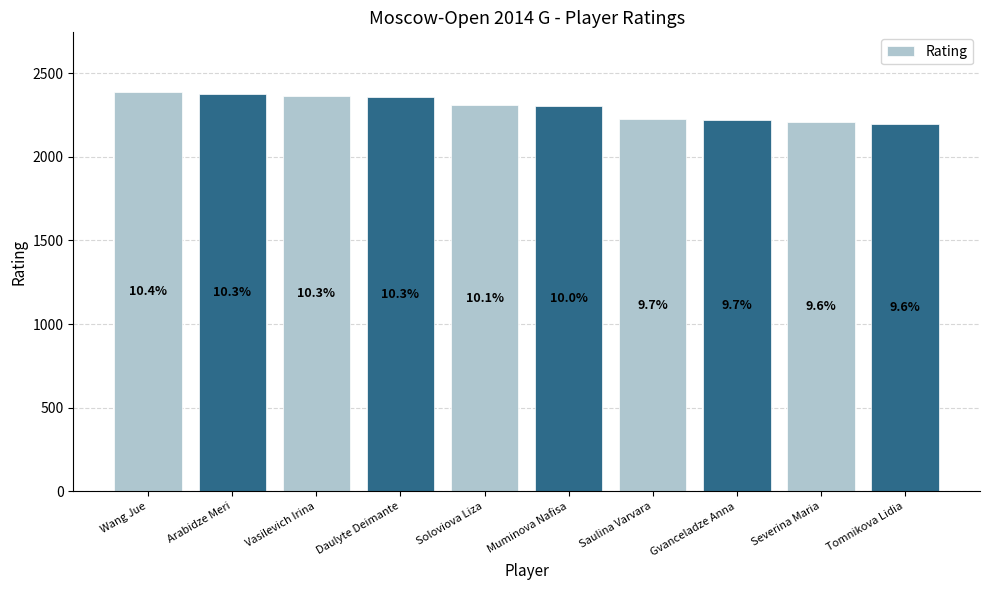

Are the bars horizontal?

No